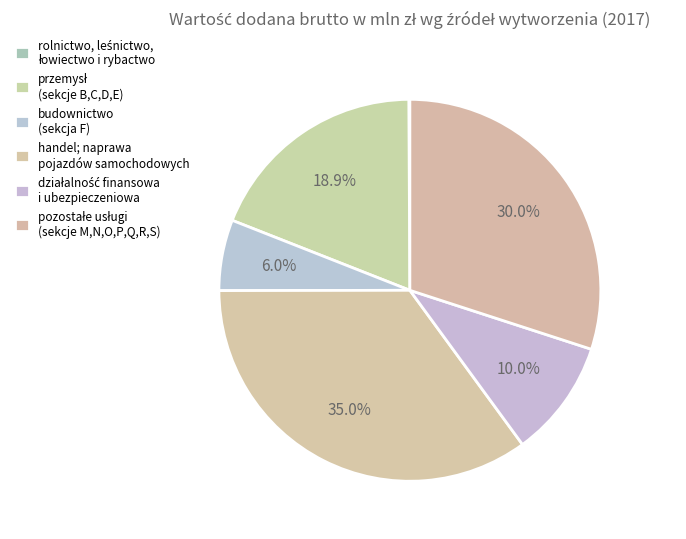

Does any single category account for the majority?

No